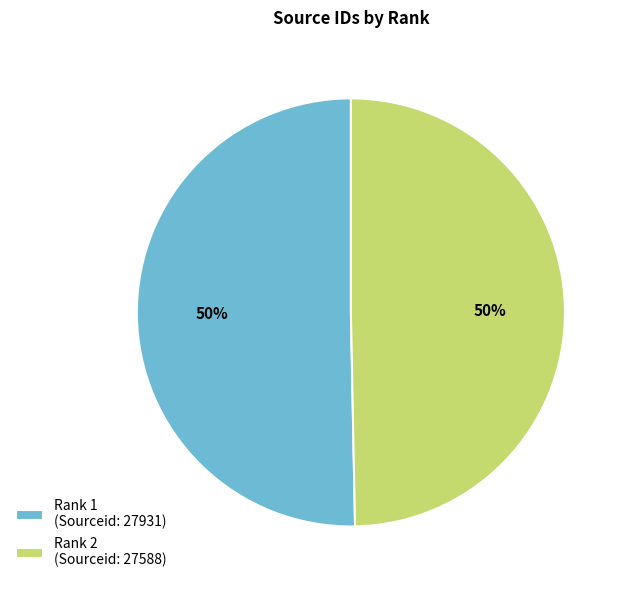

To the nearest percent, what percentage of the pie is Rank 1 (Sourceid: 27931)?

50%